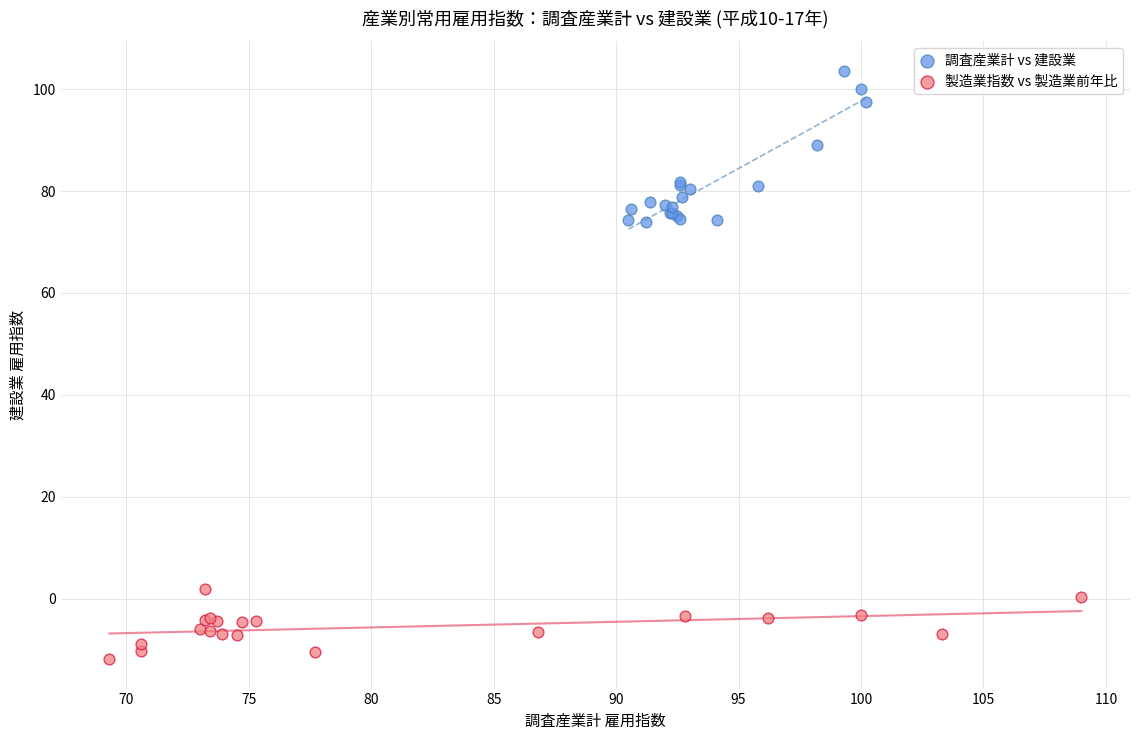

Which series has the widest spread of Y values?

調査産業計 vs 建設業